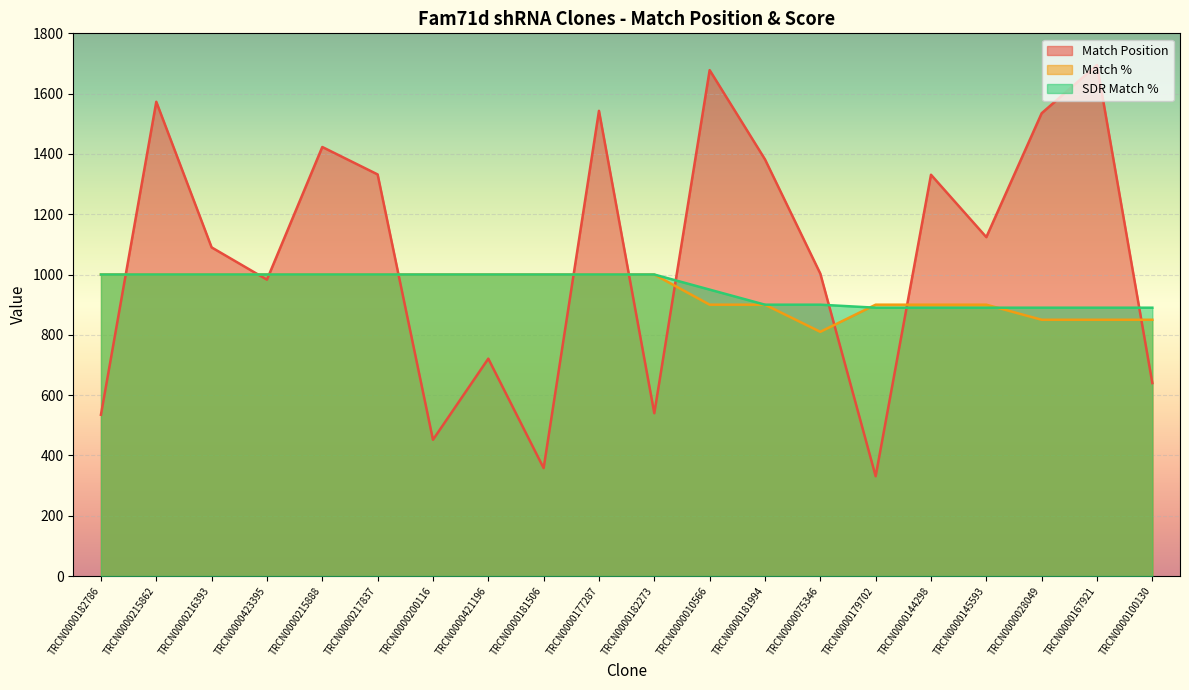

What are all the series names shown in the legend?

Match Position, Match %, SDR Match %